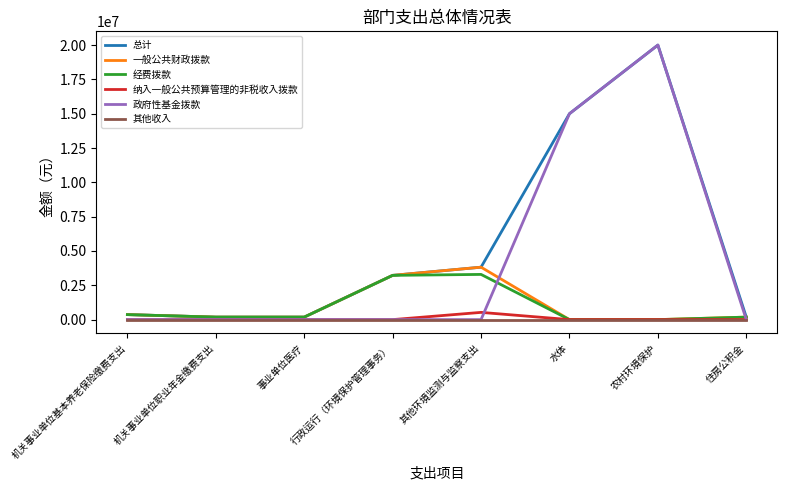

The value of 政府性基金拨款 at 机关事业单位基本养老保险缴费支出 is -6033720. True or false?

False